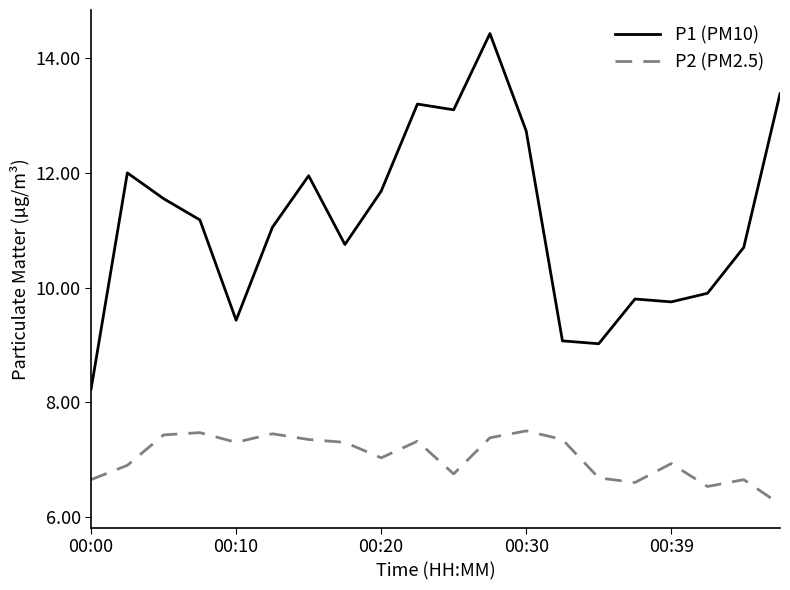

What is the difference between the maximum and minimum values in the P2 (PM2.5) series?

1.3